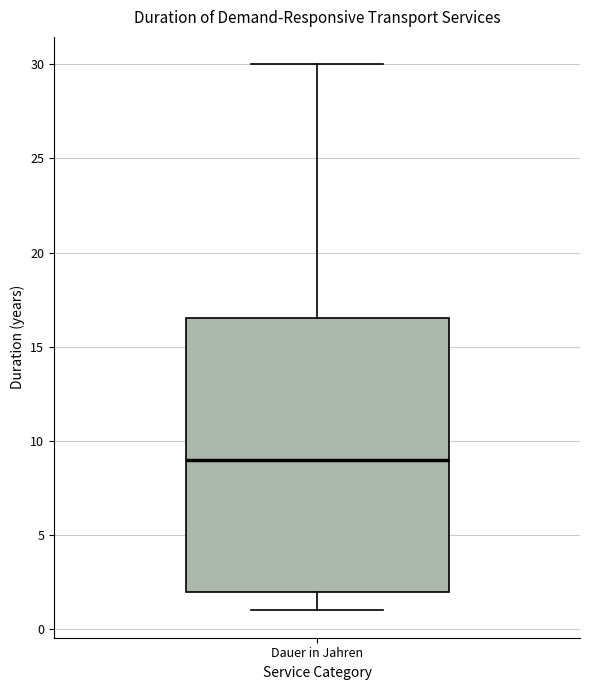

Read this box plot against the y-axis: the position of the median line, the range covered by the box, and the ends of both whiskers. The values are not printed on the chart, so give them approximately, as read against the axis.

median 9.0, box 2.0 to 16.5, whiskers 1.0 to 30.0